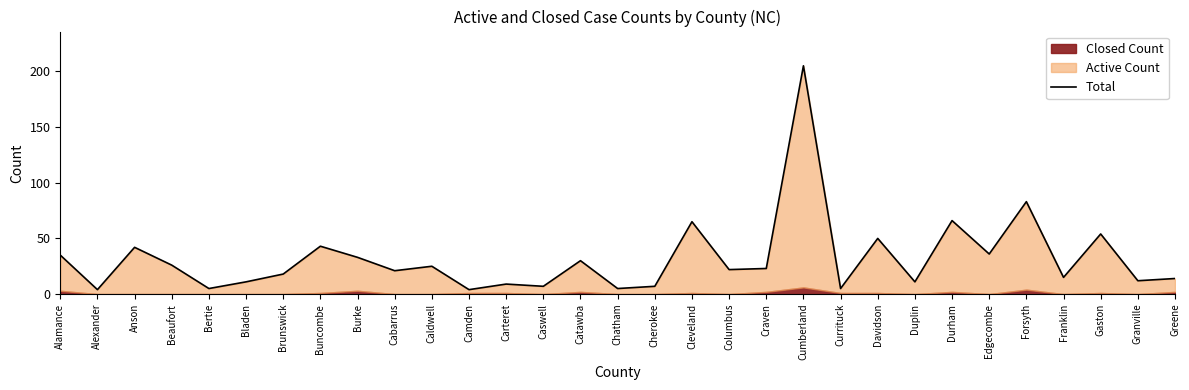

True or false: the data has more than 0 interior local peaks.

True